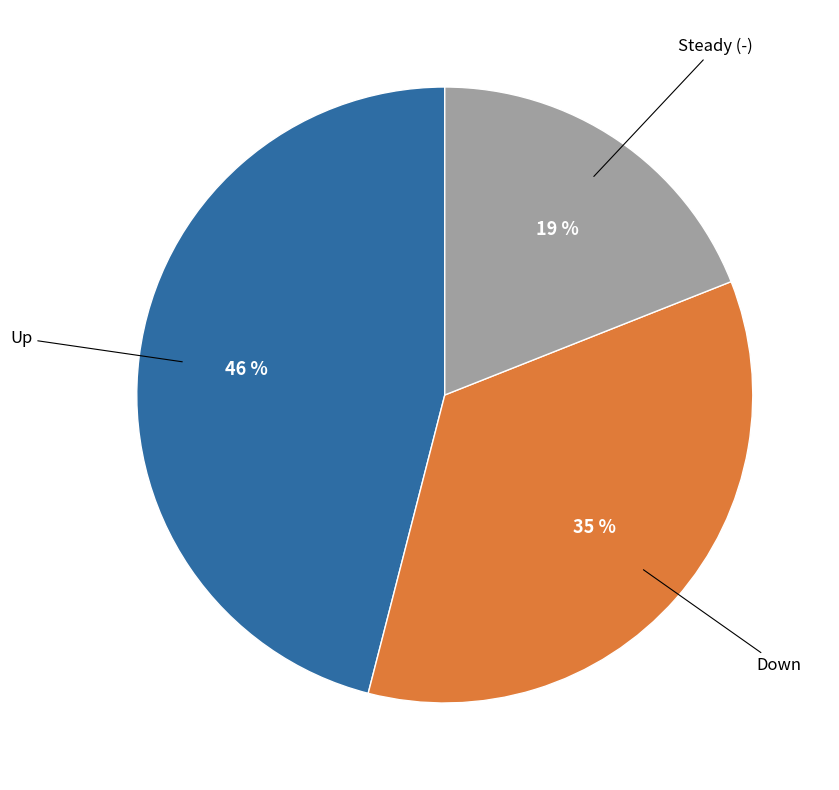

Is there a majority slice in this chart?

No